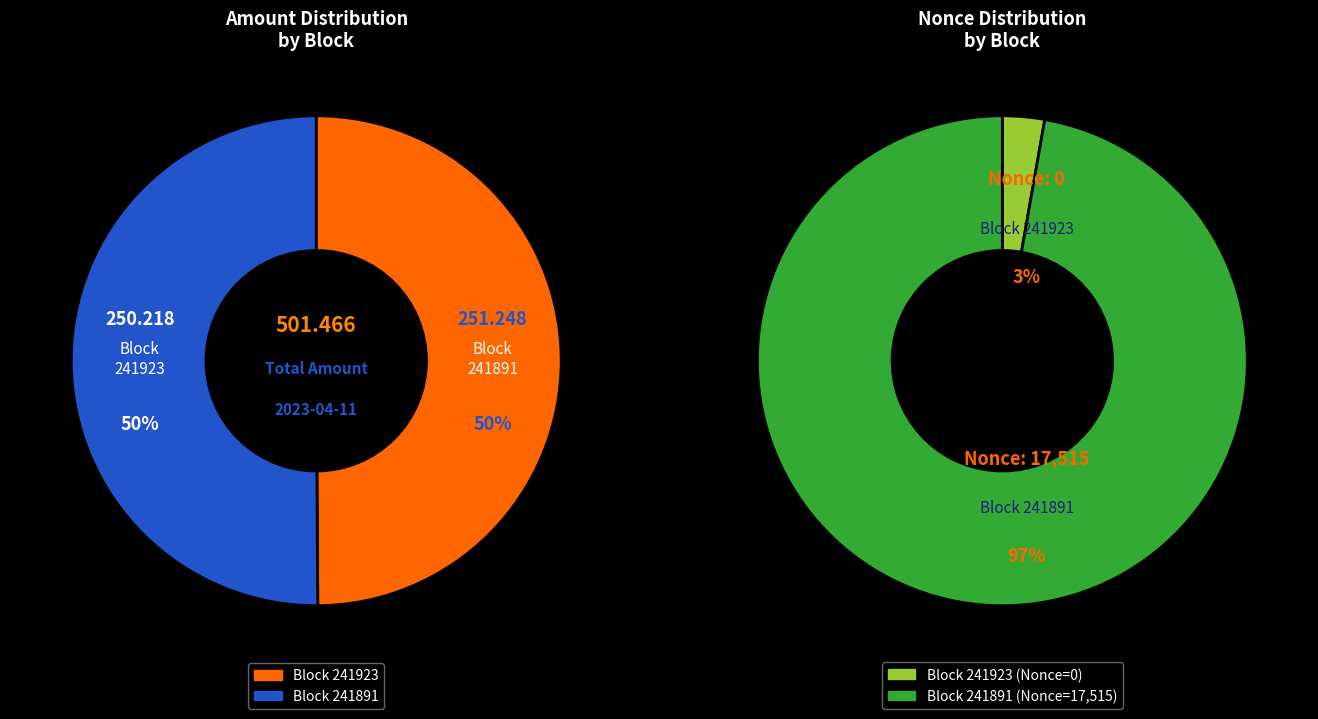

Count the number of slices in the pie.

2